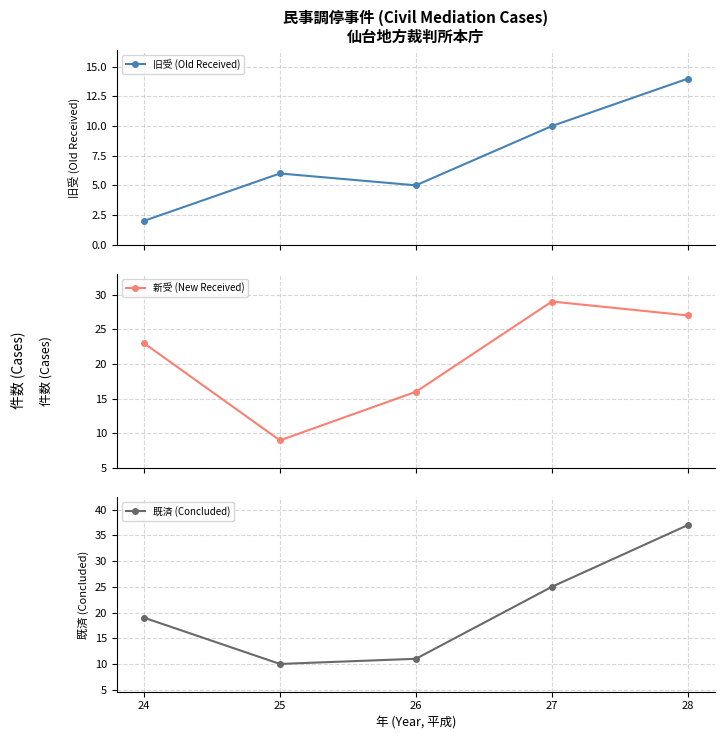

What is the lowest value of the 新受 (New Received) series?

9